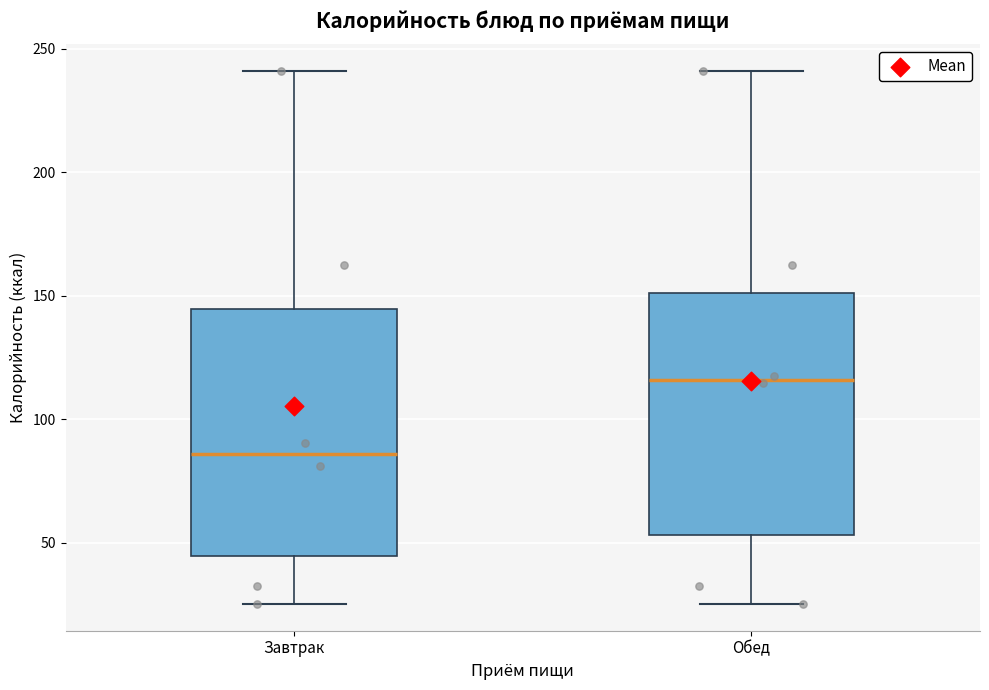

Reading left to right, read every box against the y-axis: the position of its median line, the range the box covers, and the ends of its whiskers. The values are not printed on the chart, so give them approximately, as read against the axis.

Завтрак: median 85, box 45 to 145, whiskers 25 to 240
Обед: median 115, box 55 to 150, whiskers 25 to 240